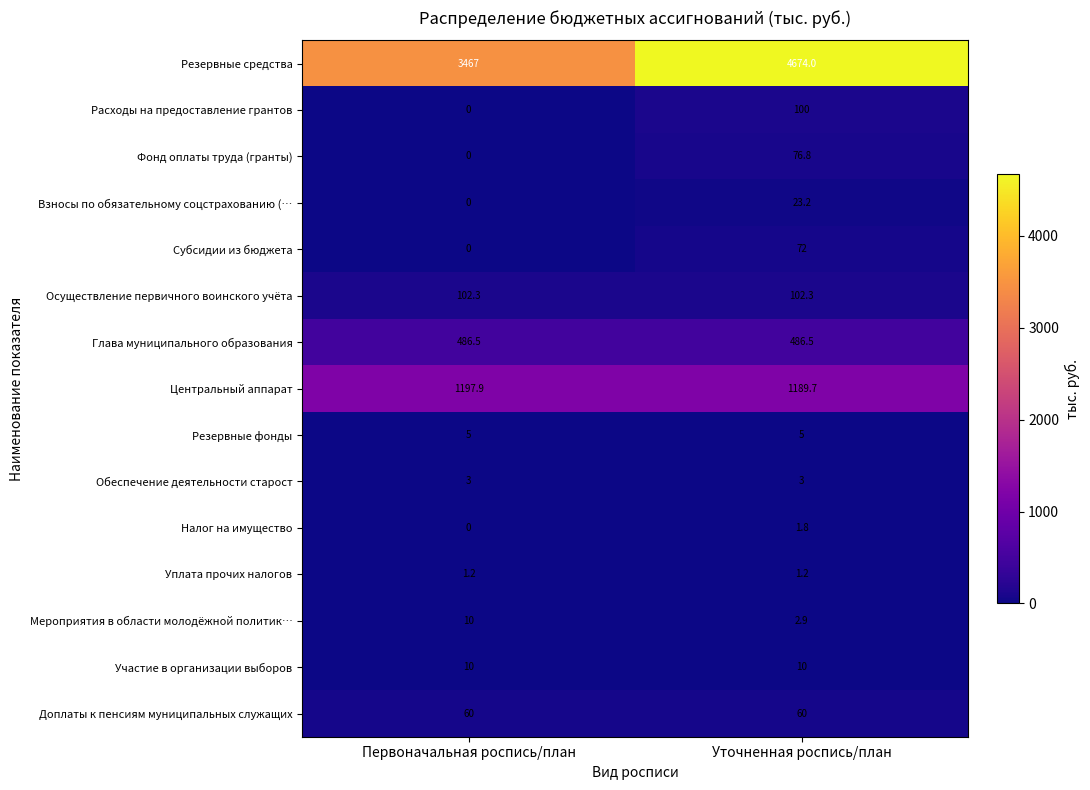

What is the average value of the Взносы по обязательному соцстрахованию (… series?

11.6